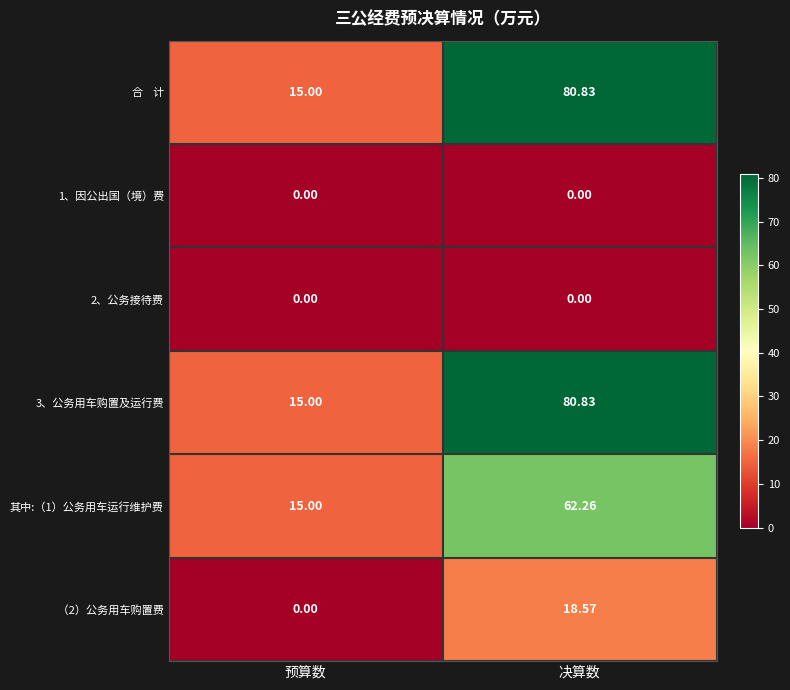

Where does the 其中:（1）公务用车运行维护费 series first go above 62?

决算数